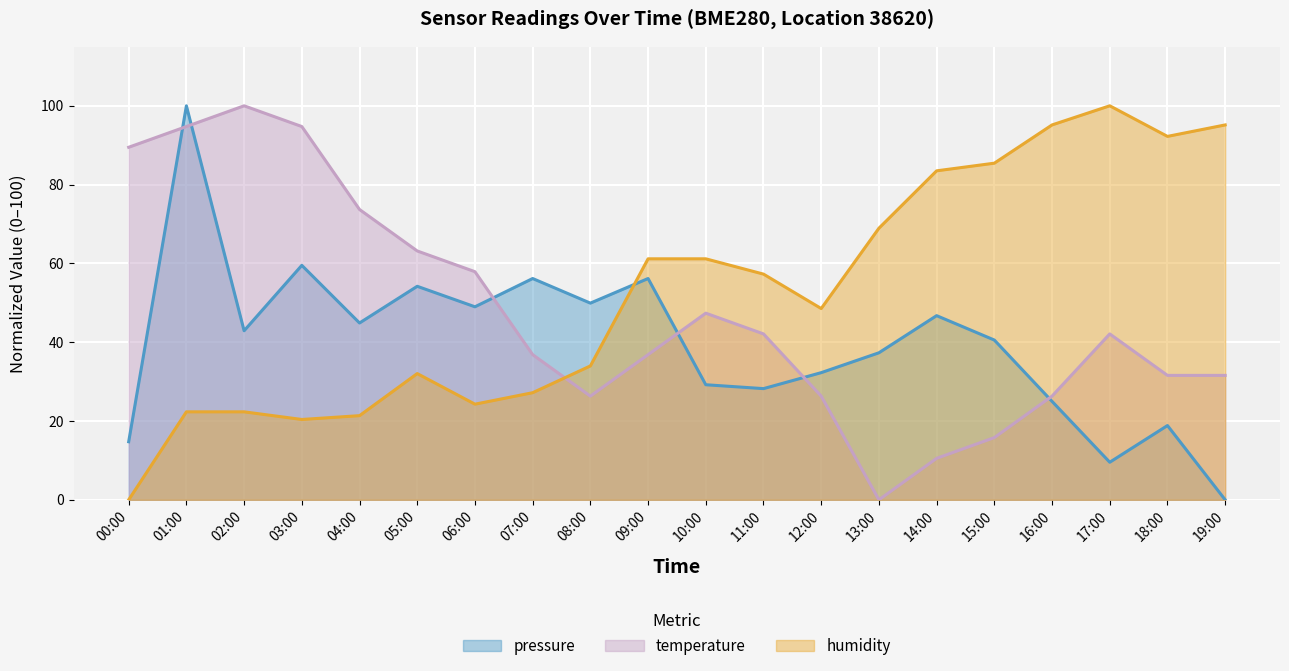

List the labels in order of pressure value, smallest first.

19:00, 17:00, 00:00, 18:00, 16:00, 11:00, 10:00, 12:00, 13:00, 15:00, 02:00, 04:00, 14:00, 06:00, 08:00, 05:00, 07:00, 09:00, 03:00, 01:00